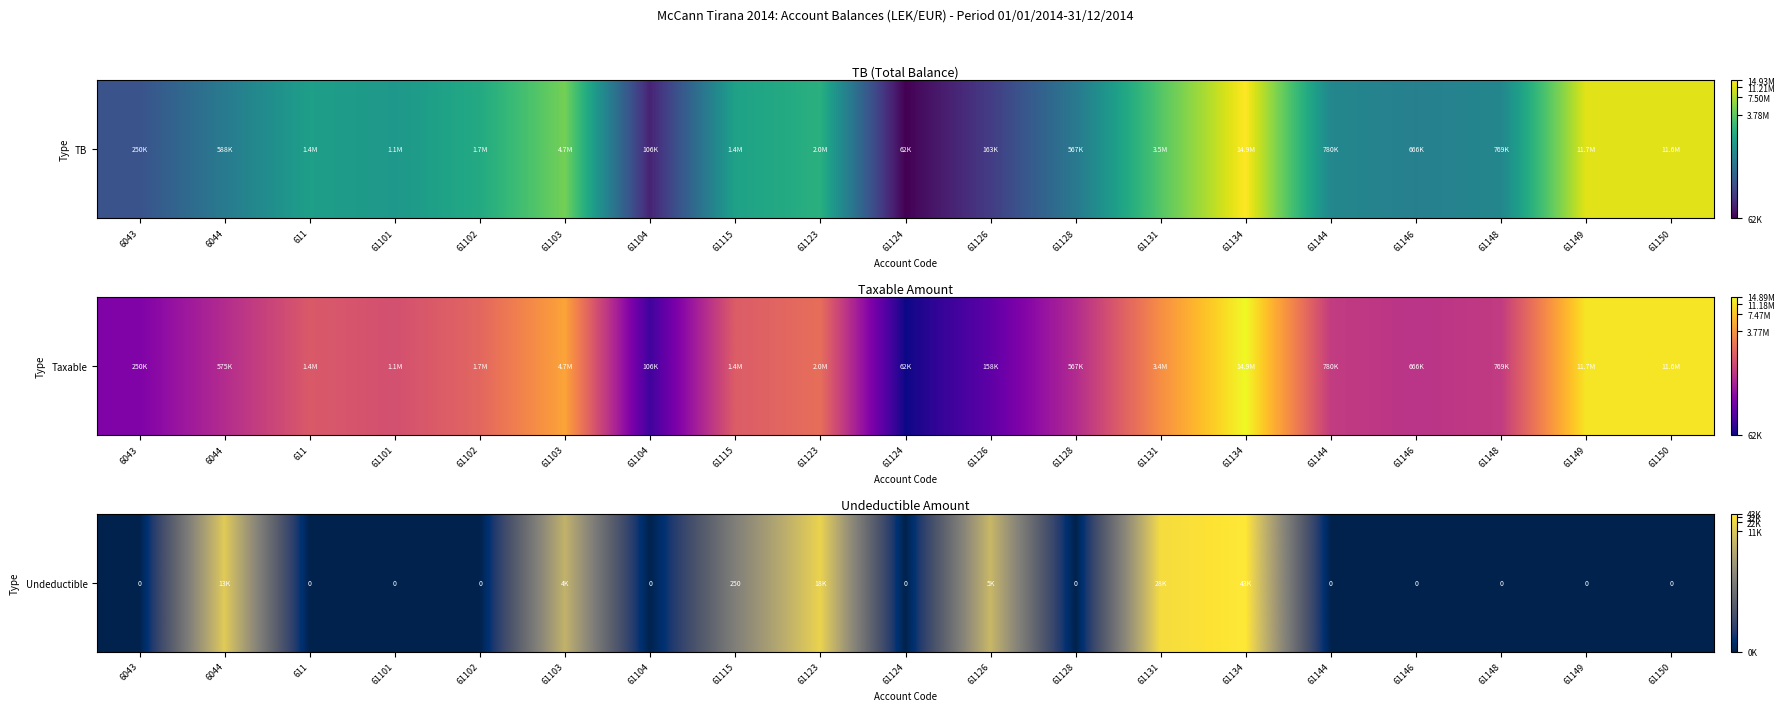

List the labels in order of value, largest first.

61134, 61131, 61123, 6044, 61126, 61103, 61115, 6043, 611, 61101, 61102, 61104, 61124, 61128, 61144, 61146, 61148, 61149, 61150